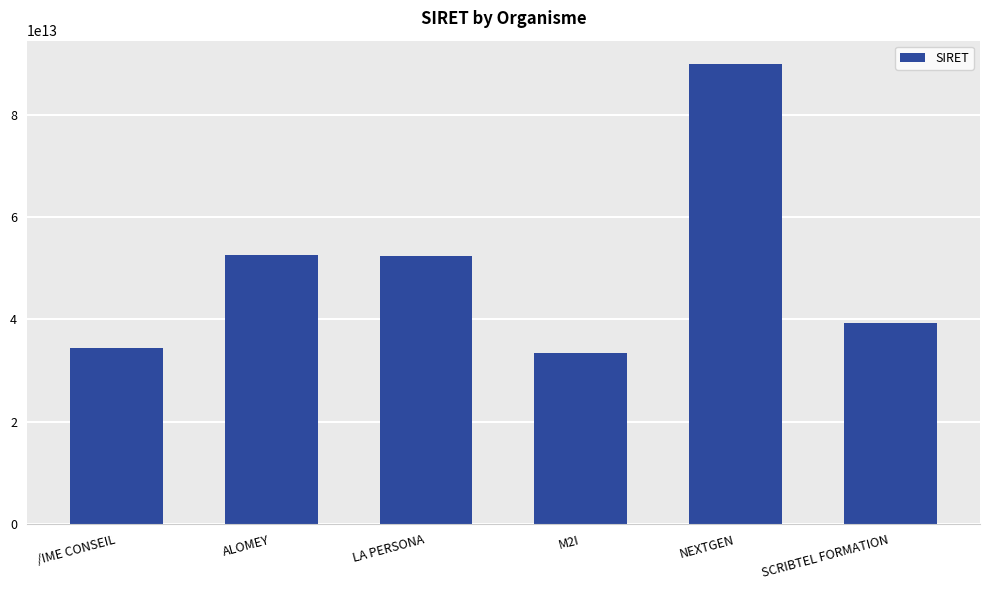

Between NEXTGEN and ALOMEY, which is larger?

NEXTGEN